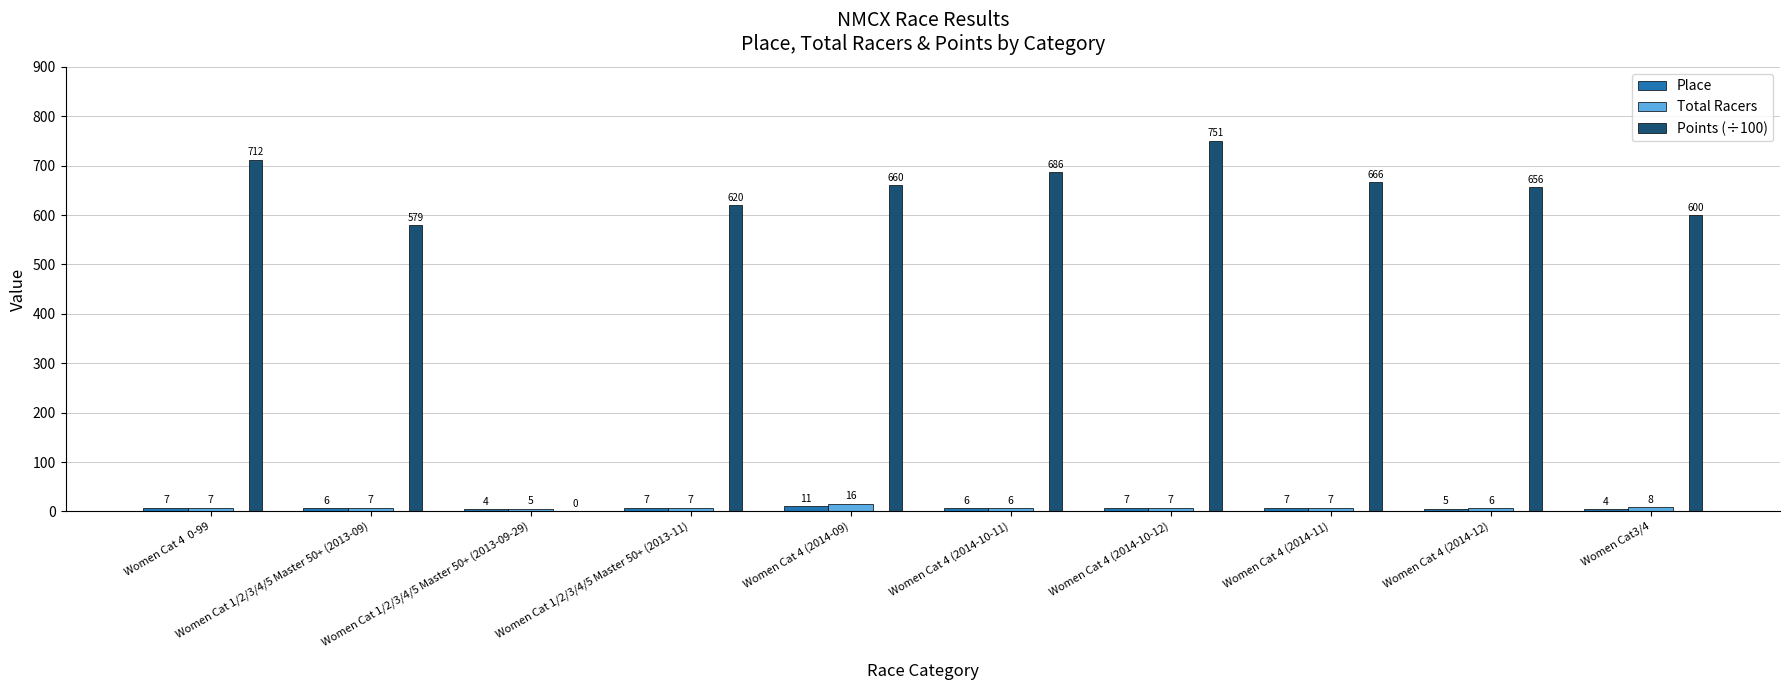

What is the sum of the Place values at Women Cat 4 (2014-10-12) and Women Cat 4  0-99?

14.0